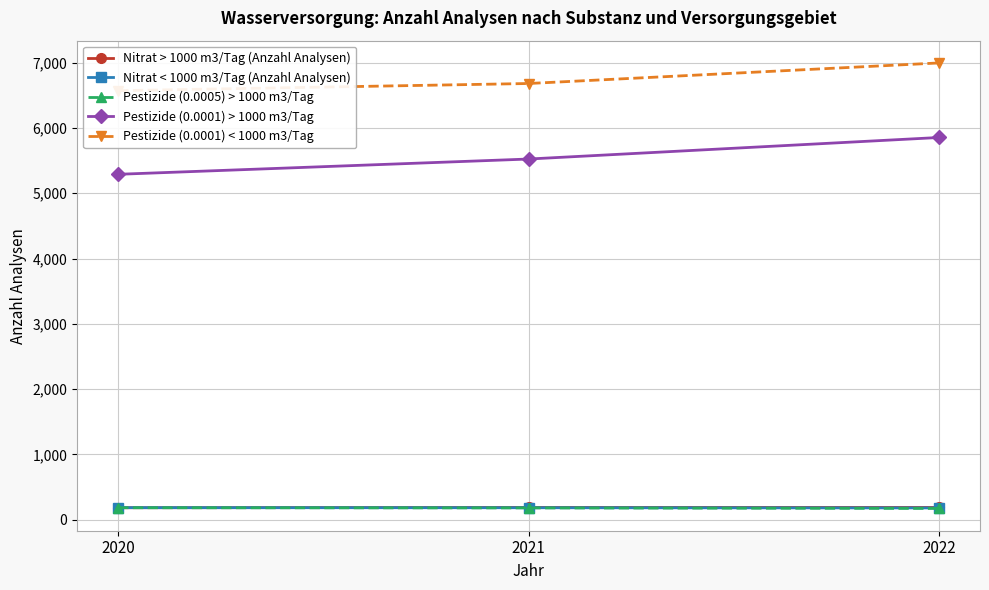

What is the sum of all Pestizide (0.0001) > 1000 m3/Tag values?

16668